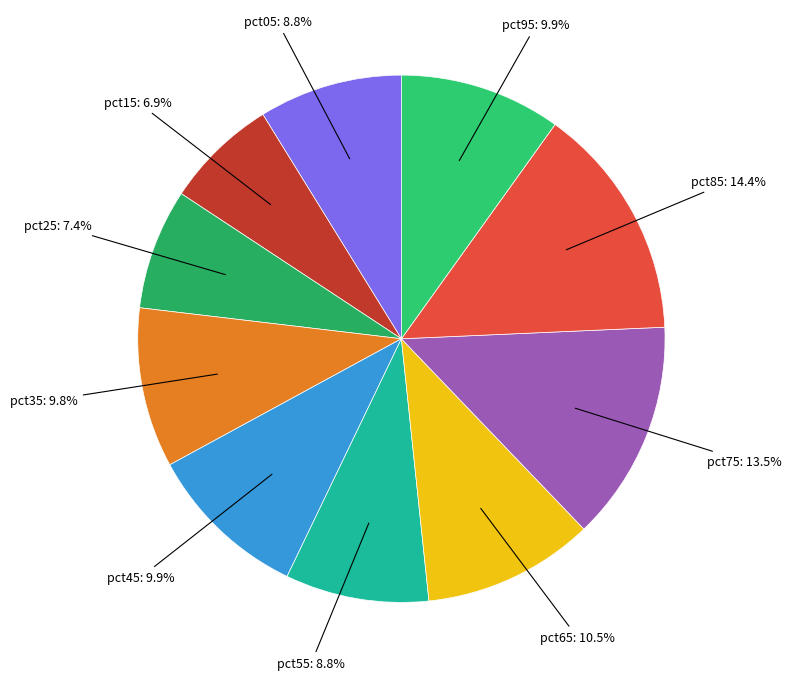

How many slices are in this pie chart?

10